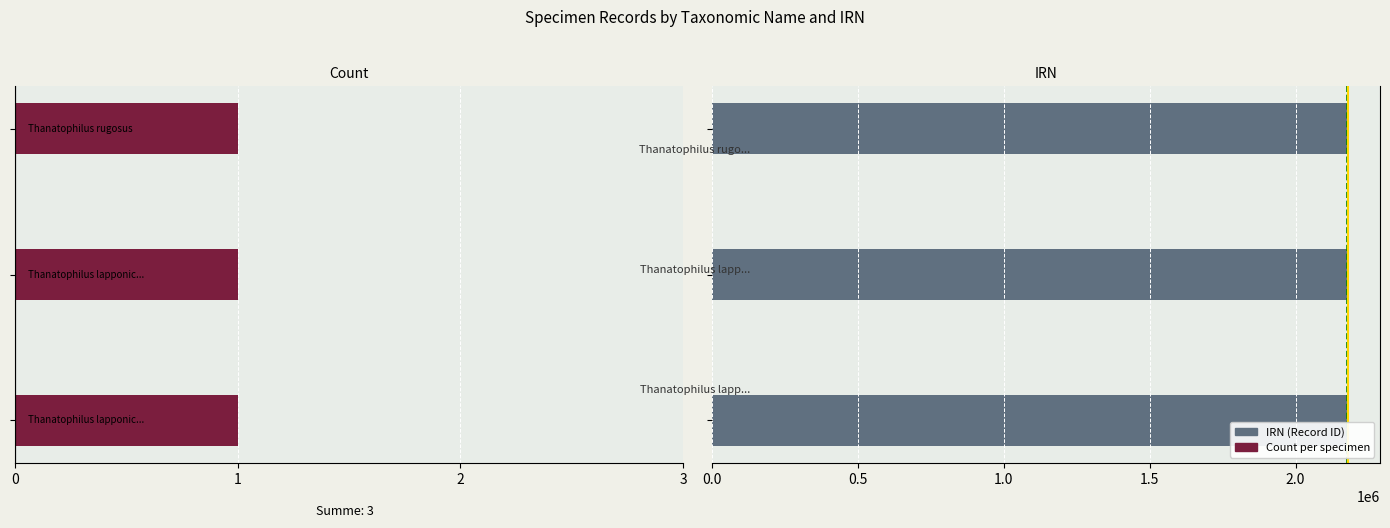

What is the sum of the values at Thanatophilus lapponicus (2174942) and Thanatophilus rugosus (2180157)?

4355099